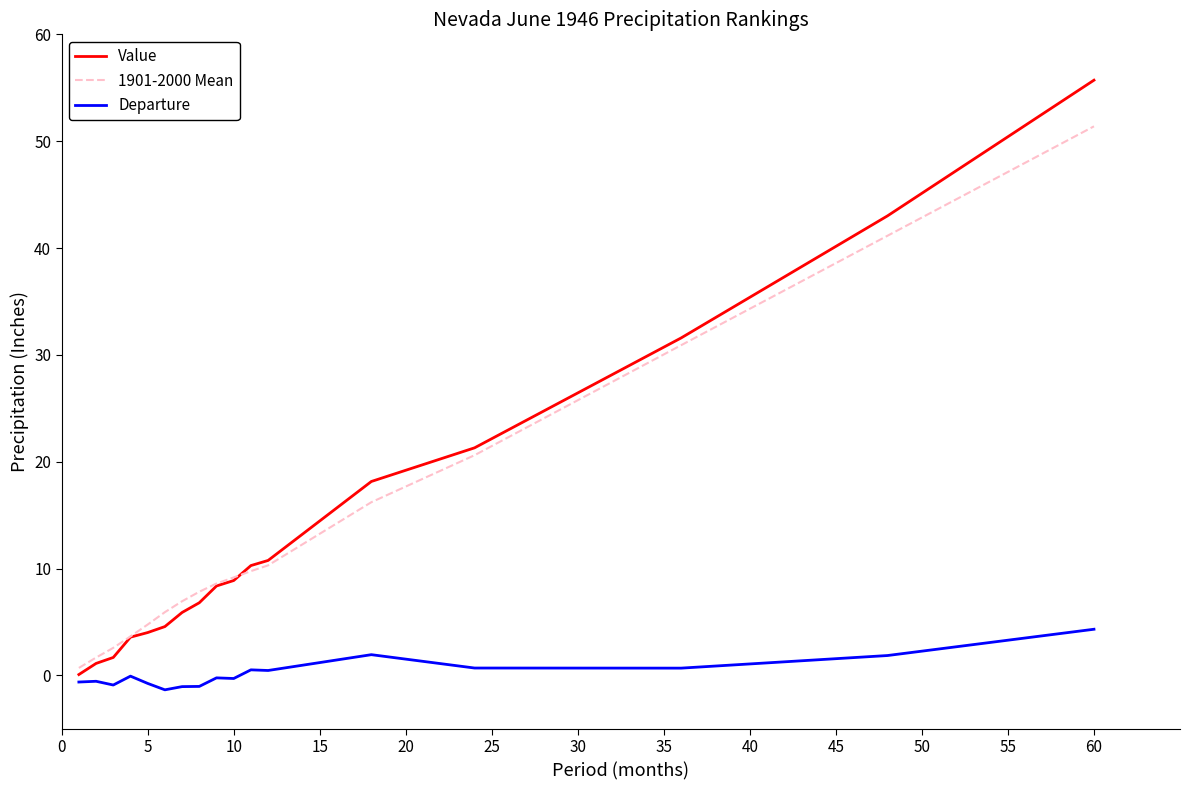

Which series has the largest range (max minus min)?

Value